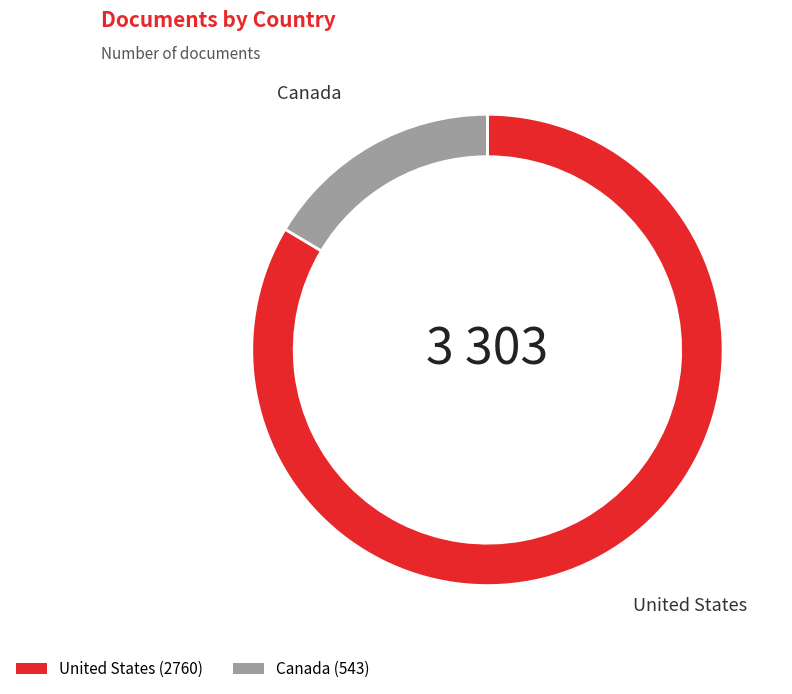

Rank the categories by value from lowest to highest.

Canada, United States